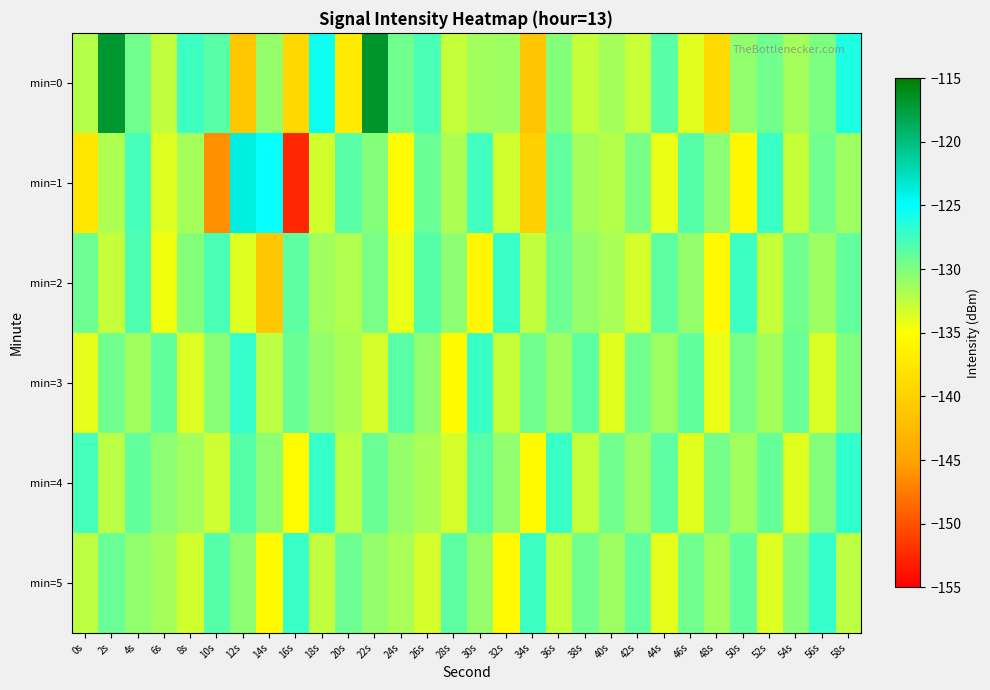

What is the smallest value displayed?

-152.5